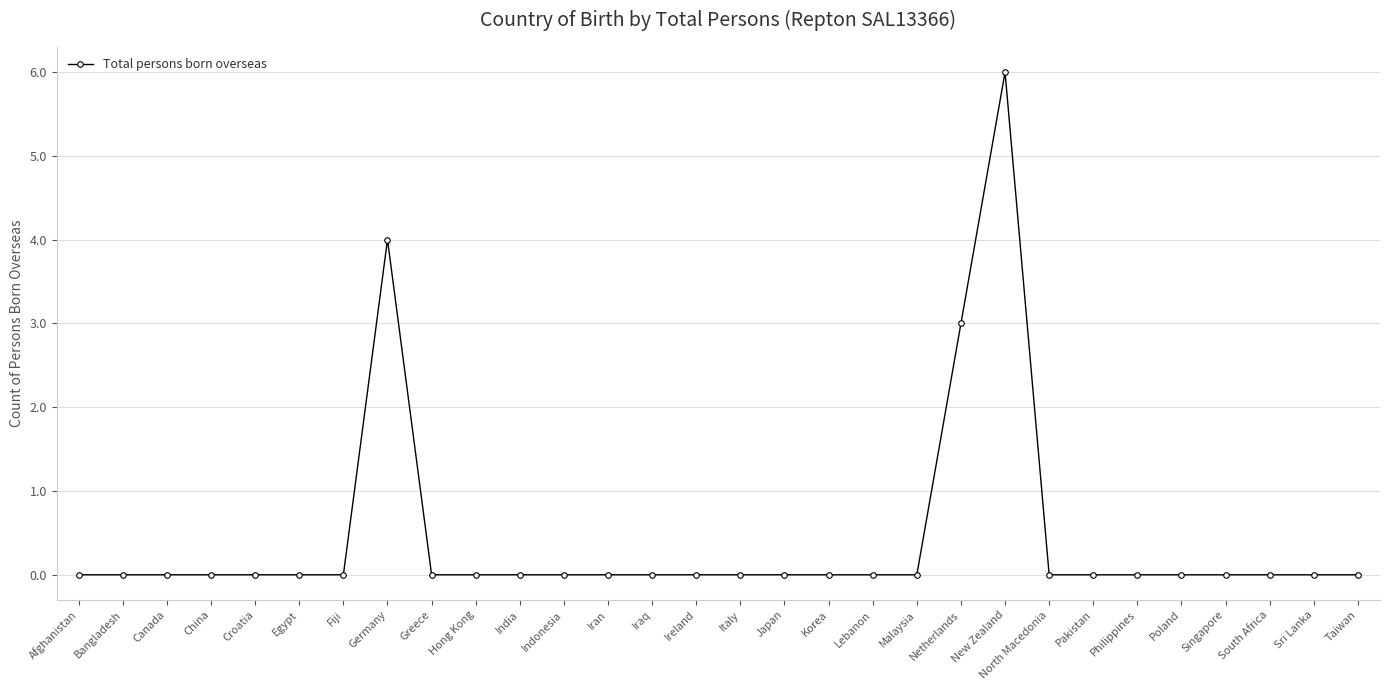

What is the sum of the values at Italy and New Zealand?

6